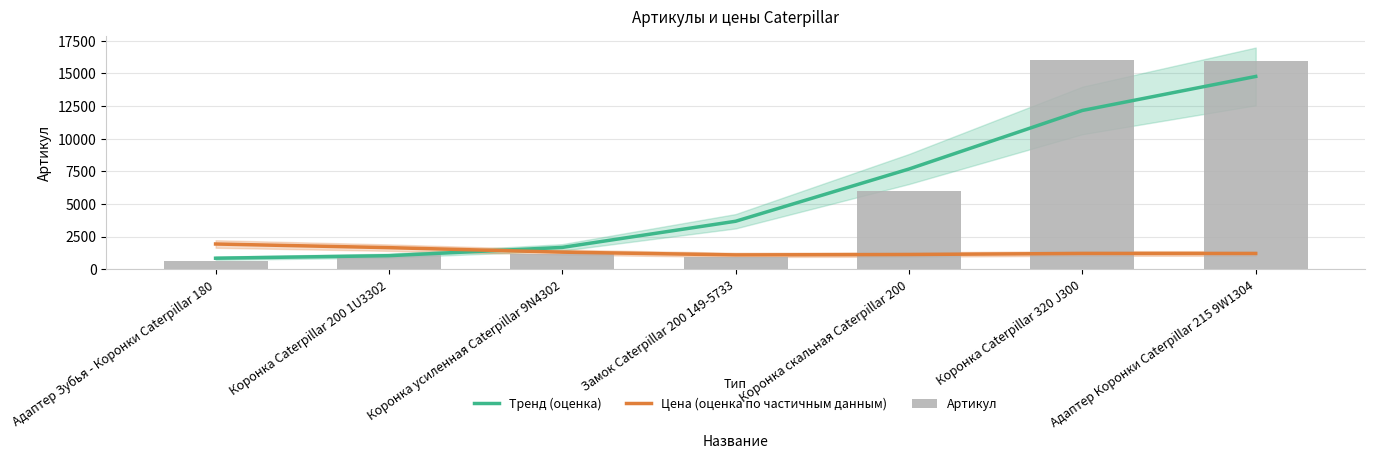

How many data points in Артикул are above 1131?

3